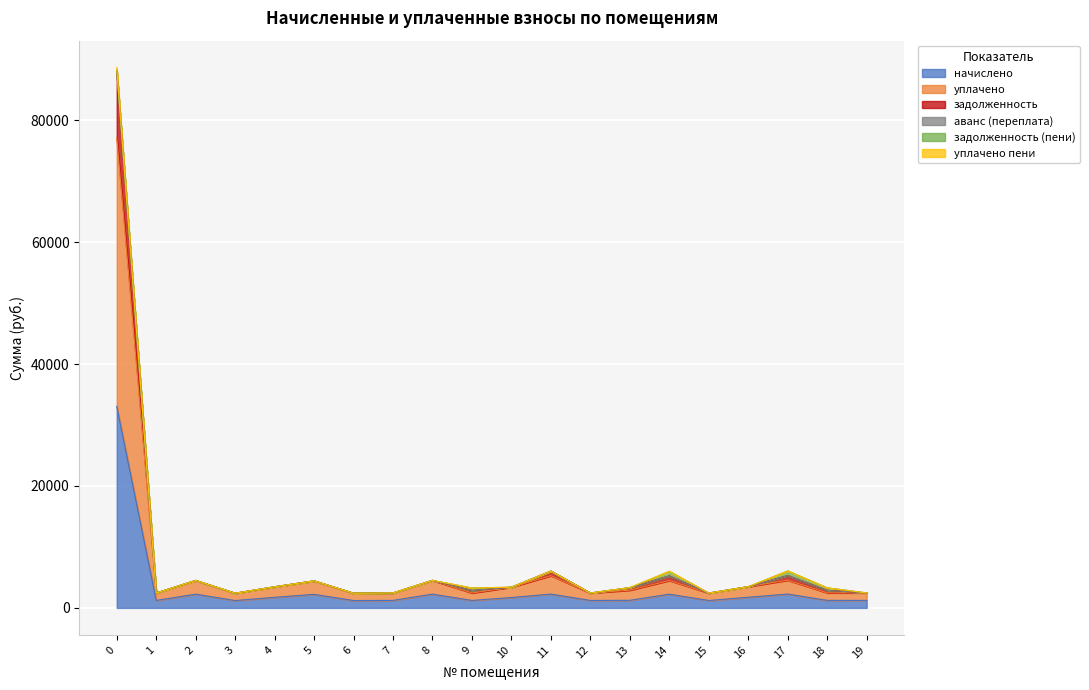

At which category does уплачено reach its first local valley?

1